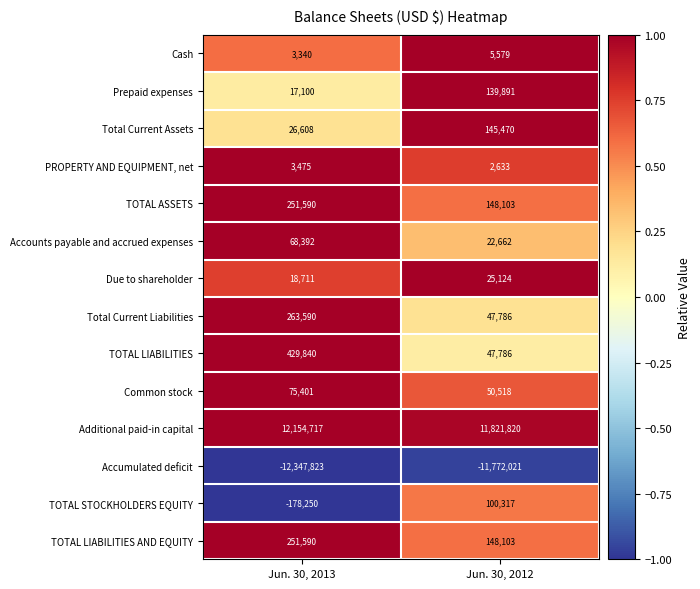

The value of TOTAL LIABILITIES AND EQUITY at Jun. 30, 2013 is 65758. True or false?

False